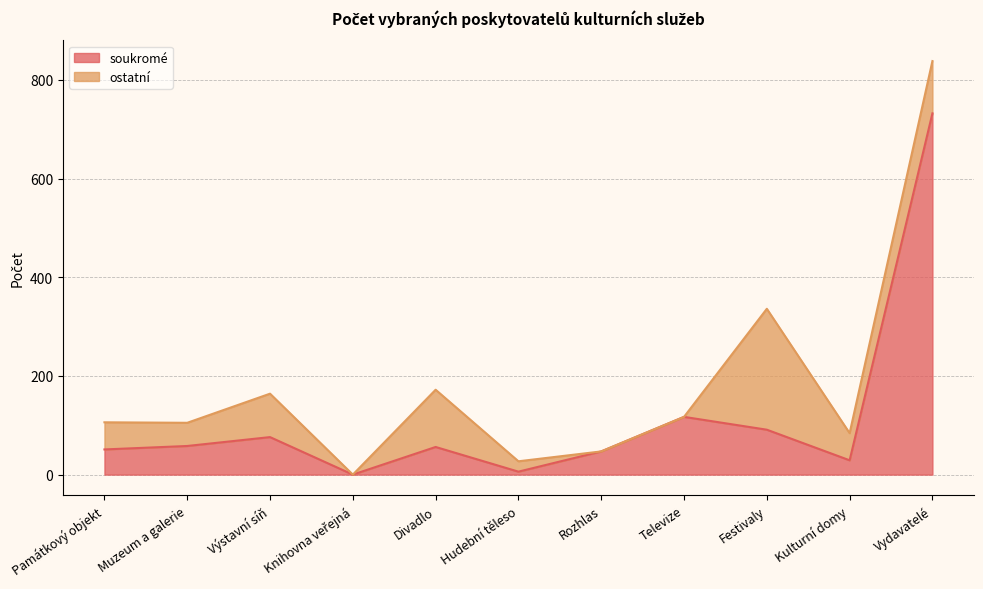

How many values exceed 56?

5